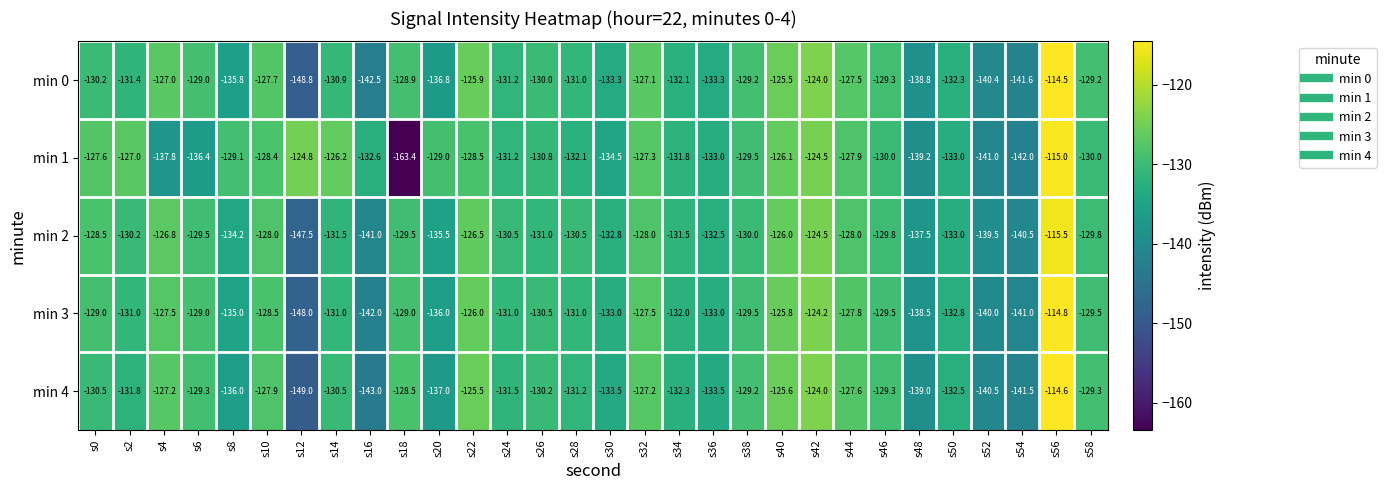

Where is min 2 nearest to the value -131?

s26